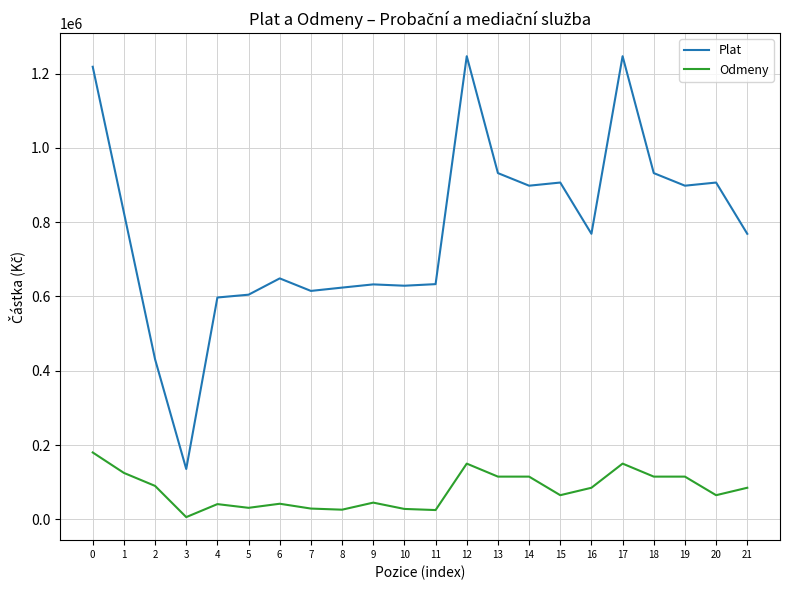

How many lines are shown in the chart?

2